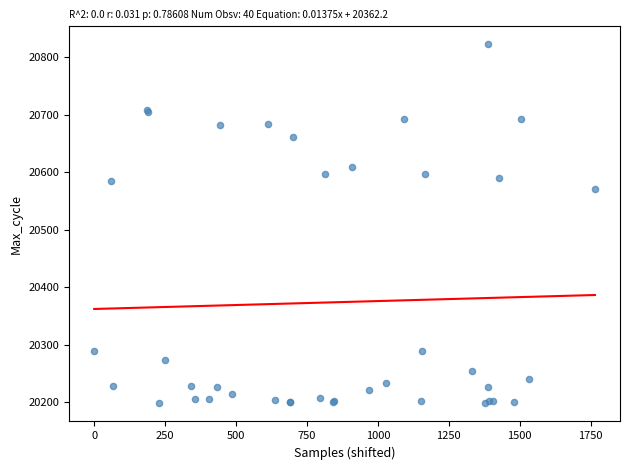

What Y value in the scatter plot is closest to 20510?

20571